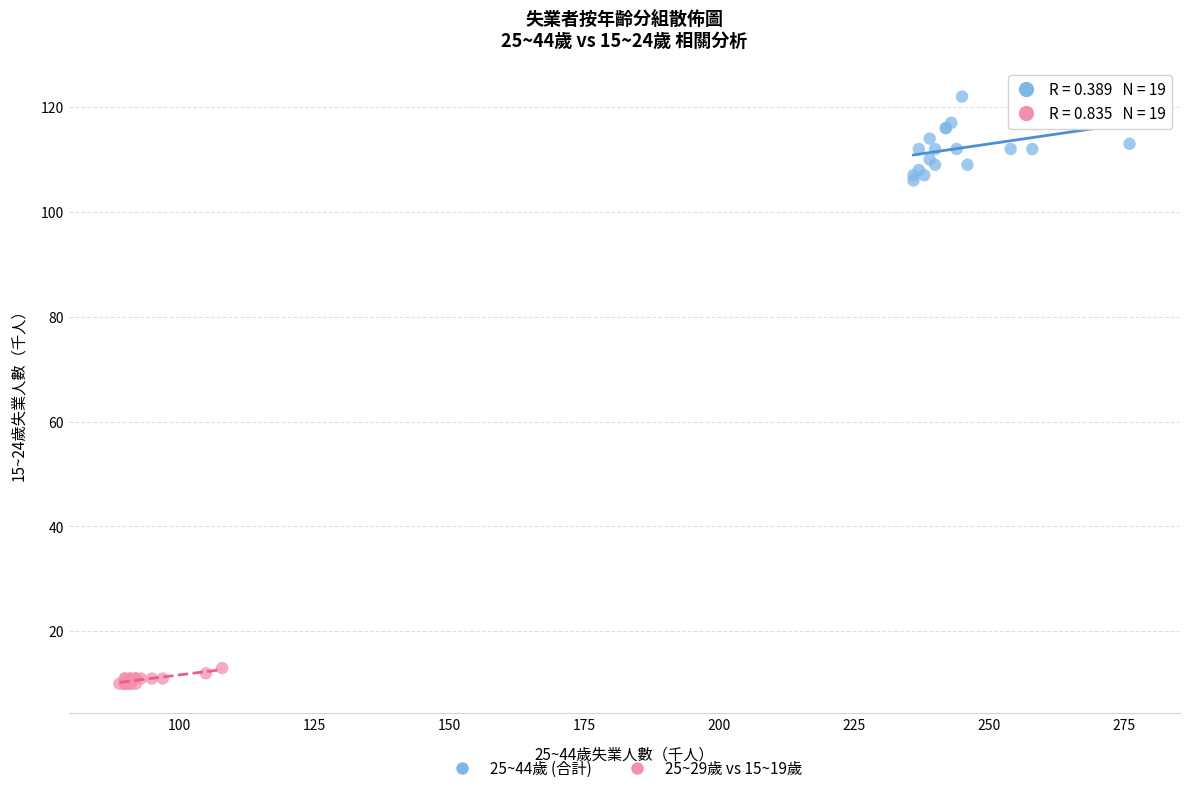

Which series contains the highest Y value?

25~44歲 (合計)